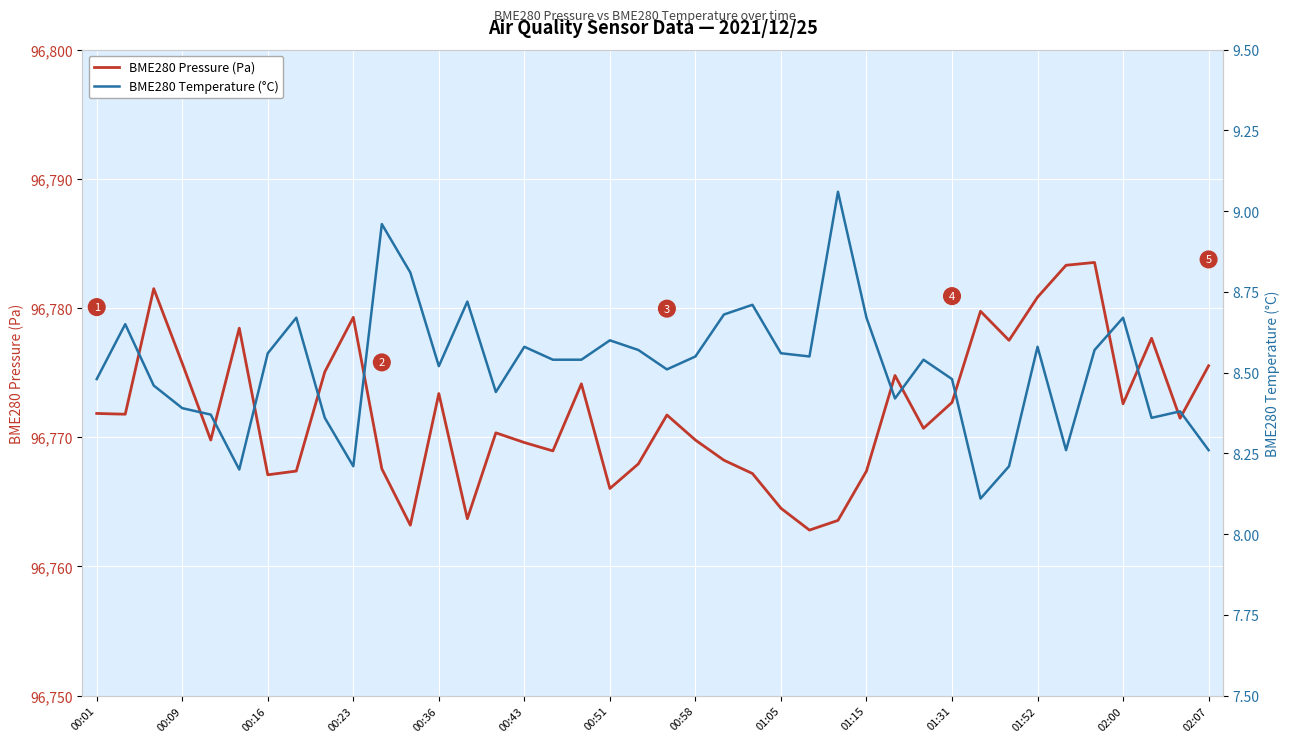

What is the highest value of the BME280 Pressure (Pa) series?

96783.5